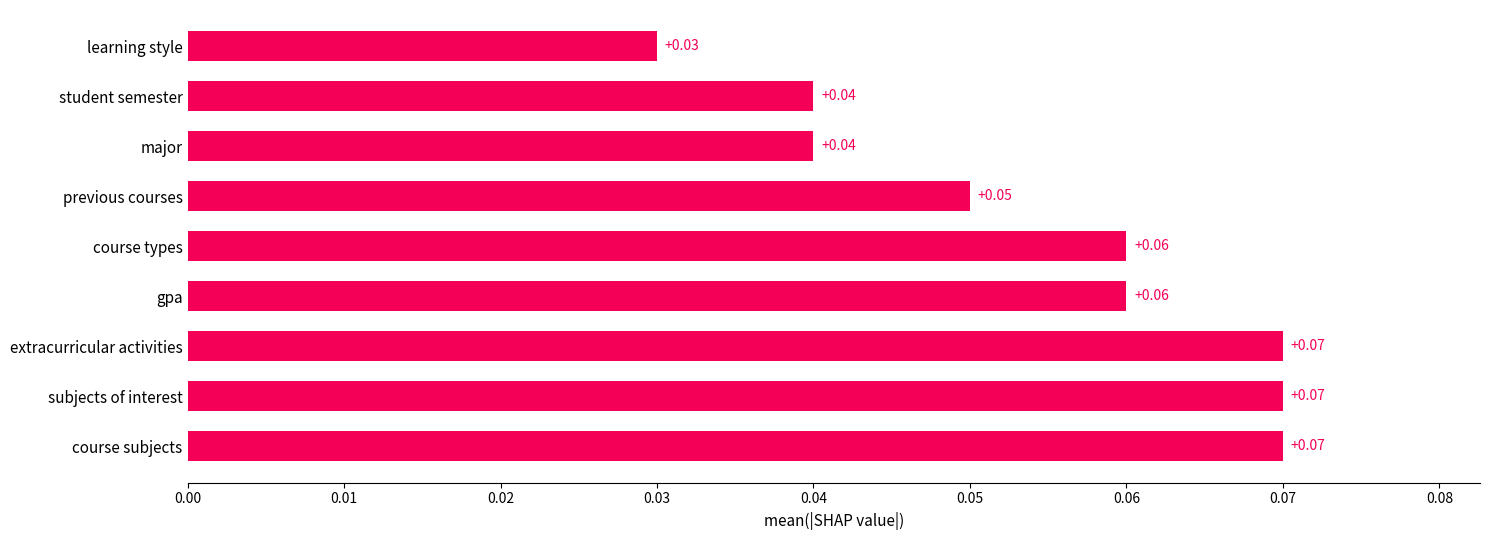

Where is the data nearest to the value 0?

learning style